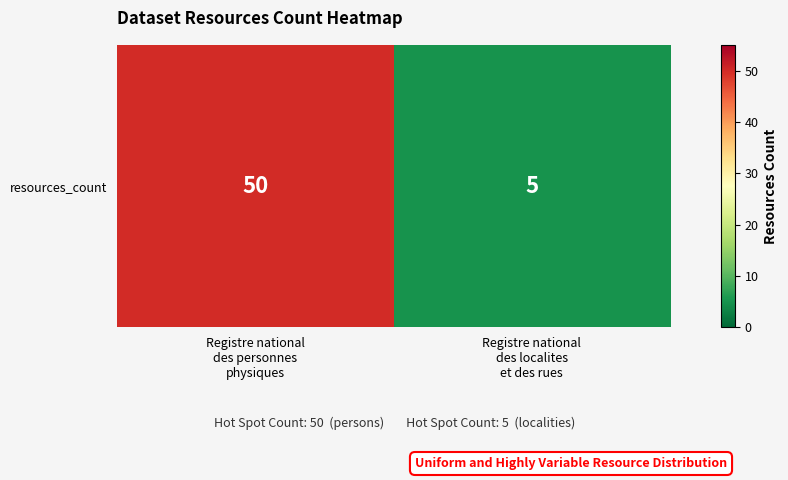

What is the change in value from Registre national
des personnes
physiques to Registre national
des localites
et des rues?

-45